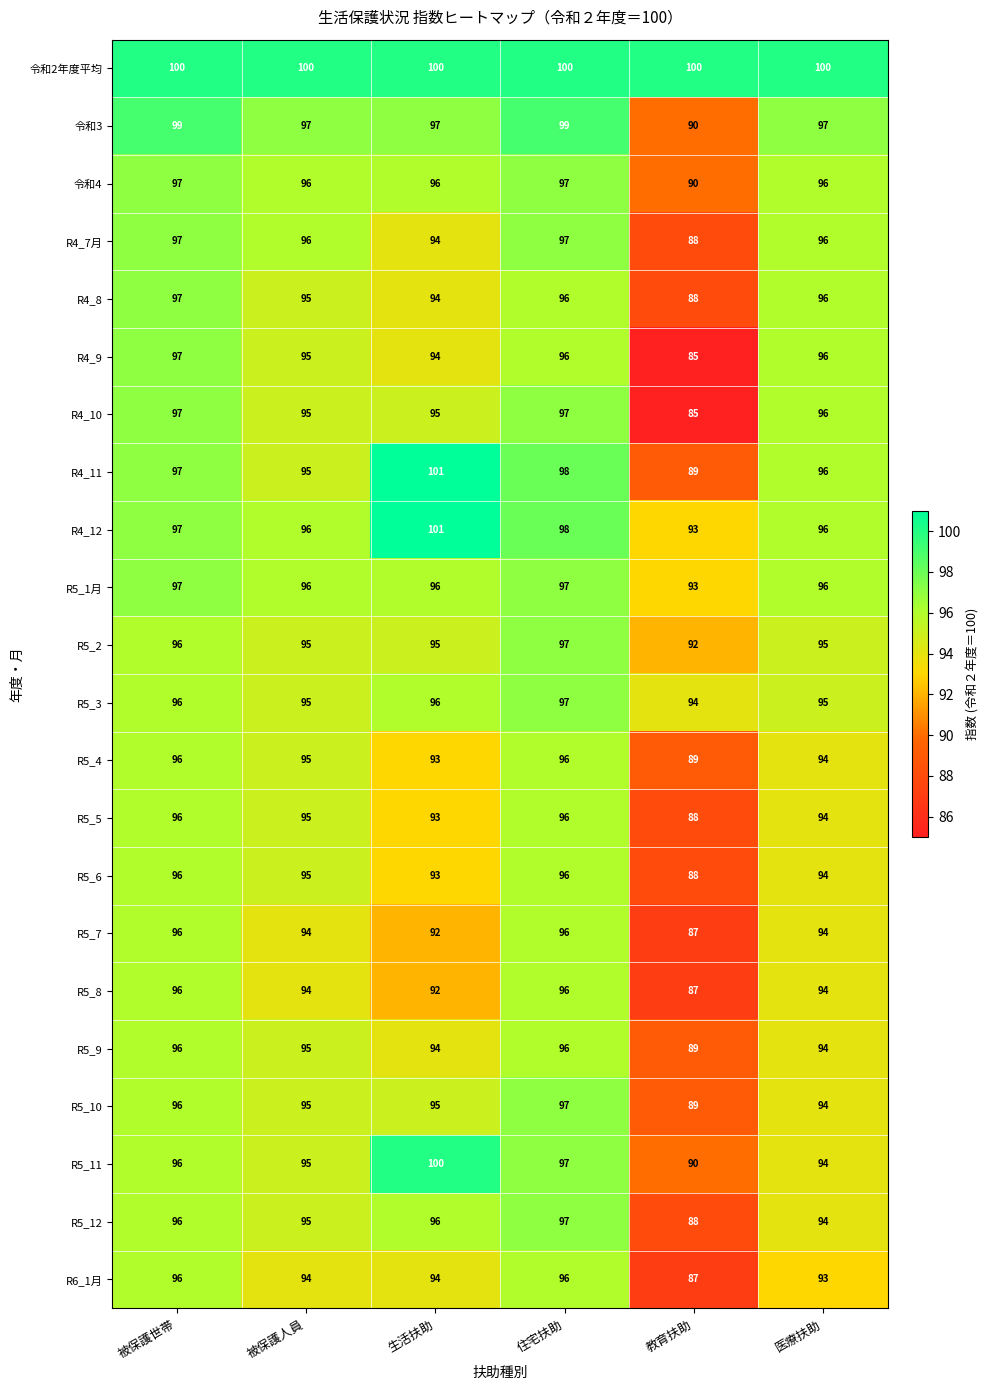

What is the spread (max minus min) of values at 教育扶助?

15